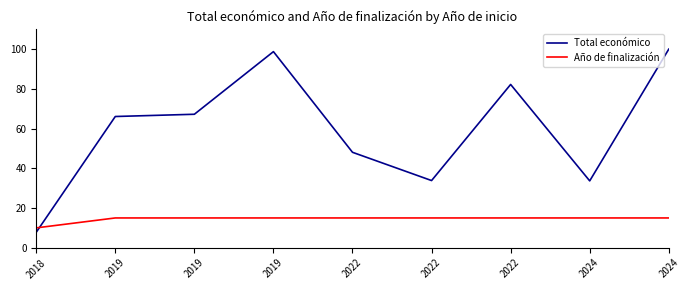

What are all the series names shown in the legend?

Total económico, Año de finalización